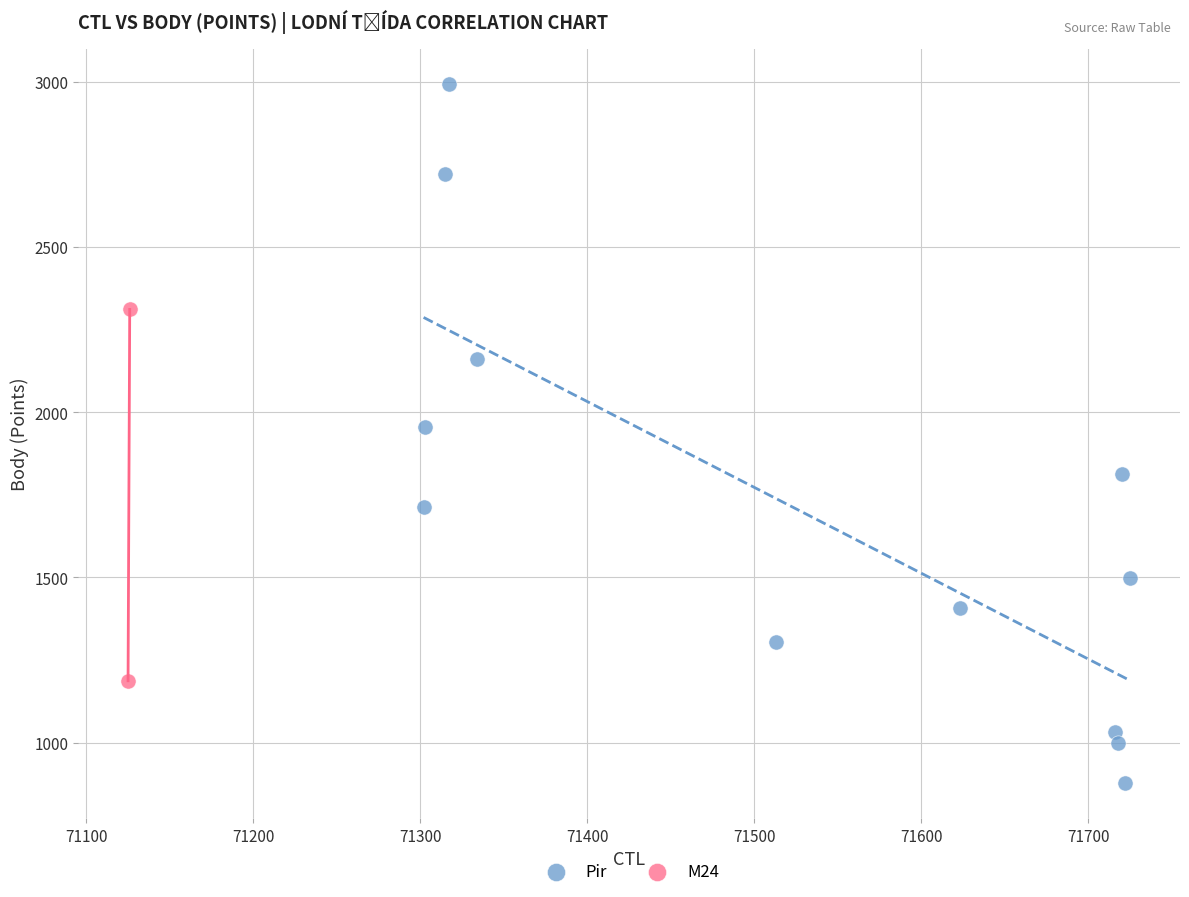

What are all the series names shown in the legend?

Pir, M24